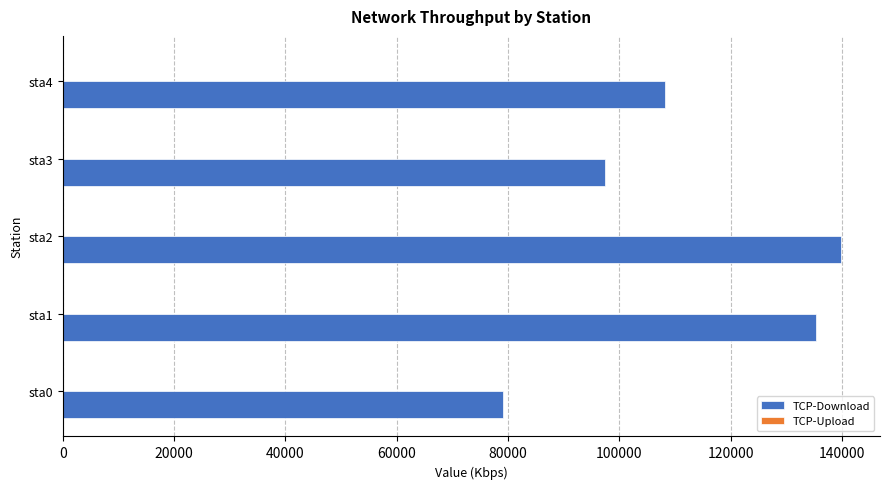

What is the approximate value at sta1?

135272.4